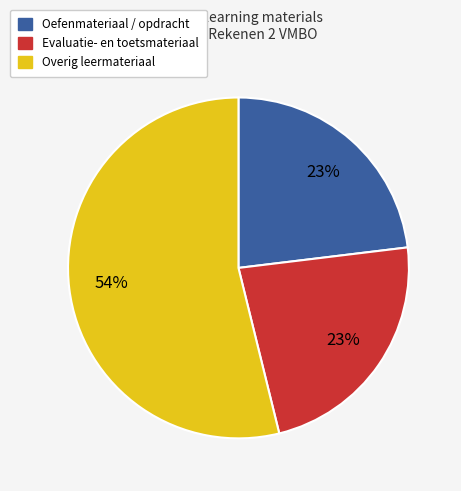

To the nearest percent, what is the average slice percentage?

33%